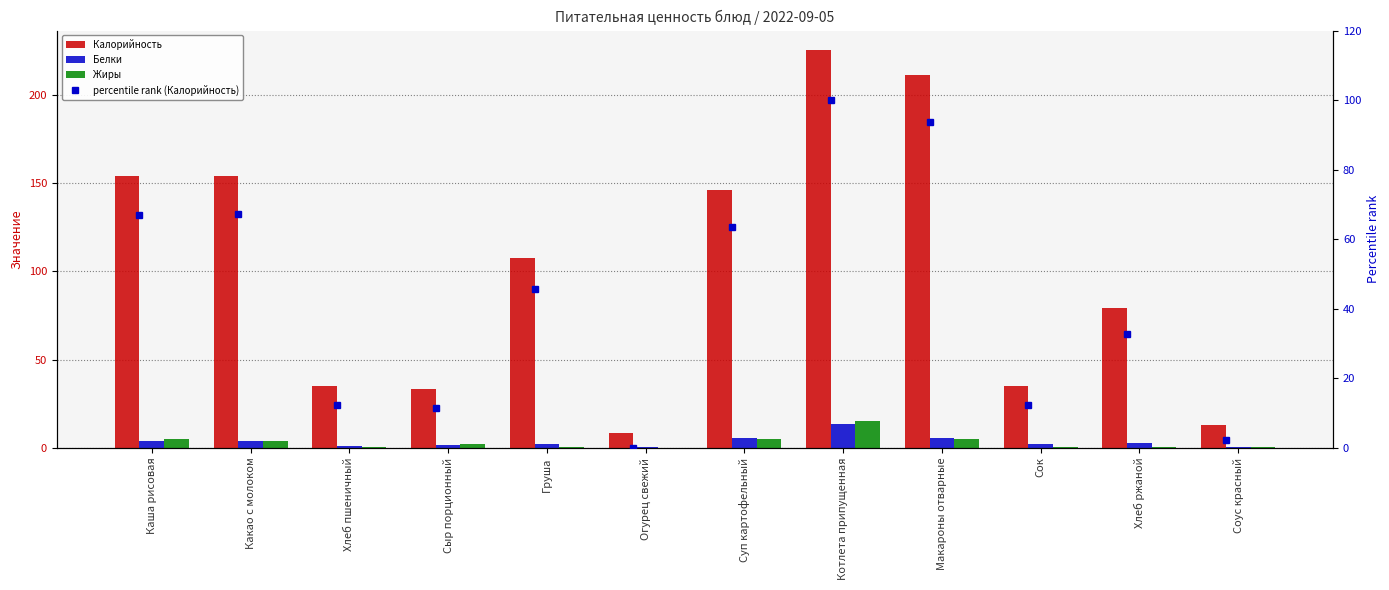

List the labels in order of Калорийность value, smallest first.

Огурец свежий, Соус красный, Сыр порционный, Хлеб пшеничный, Сок, Хлеб ржаной, Груша, Суп картофельный, Каша рисовая, Какао с молоком, Макароны отварные, Котлета припущенная